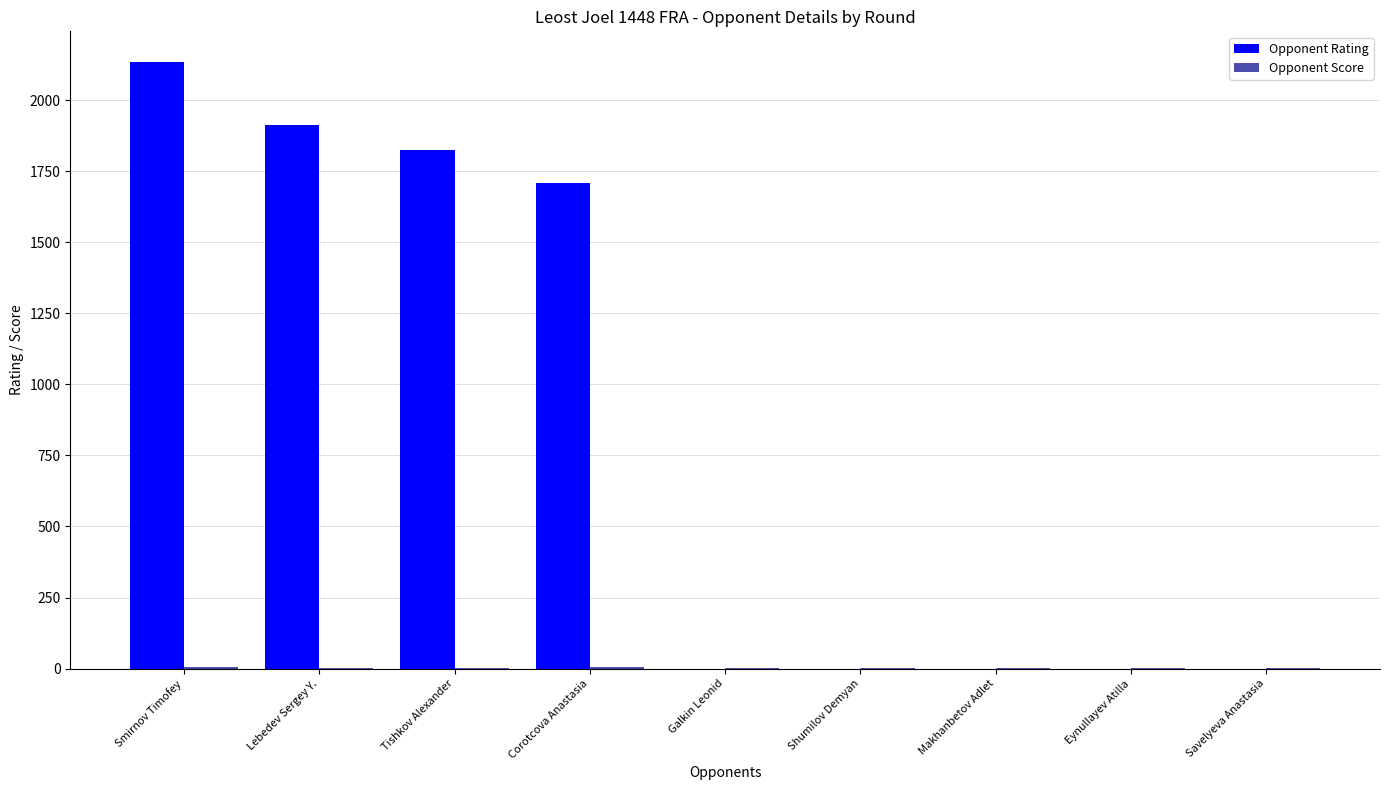

What is the average value of the Opponent Rating series?

842.2